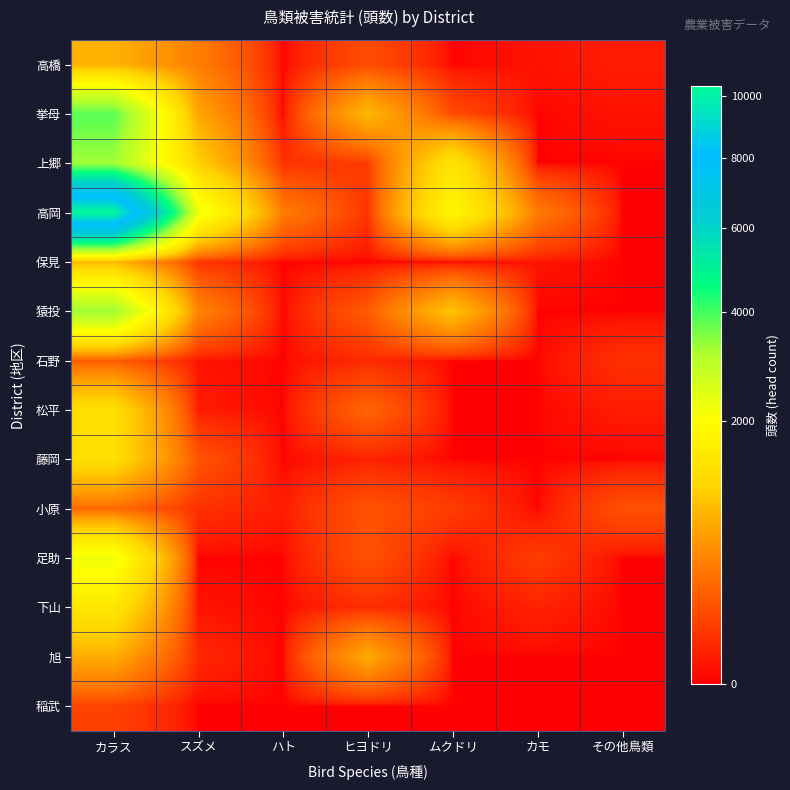

What is the greatest value displayed?

10322